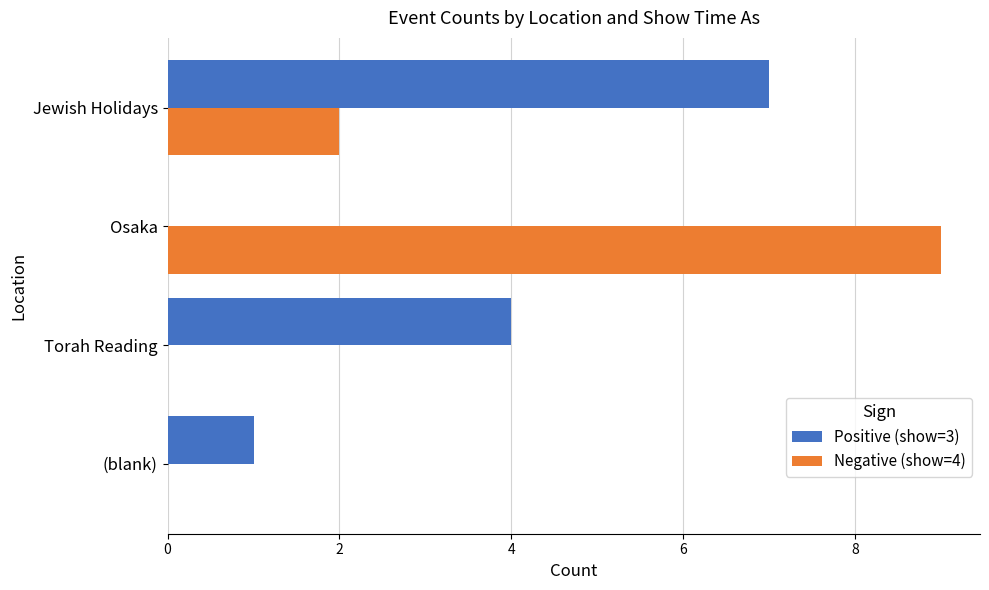

What is the maximum value shown in the chart?

9